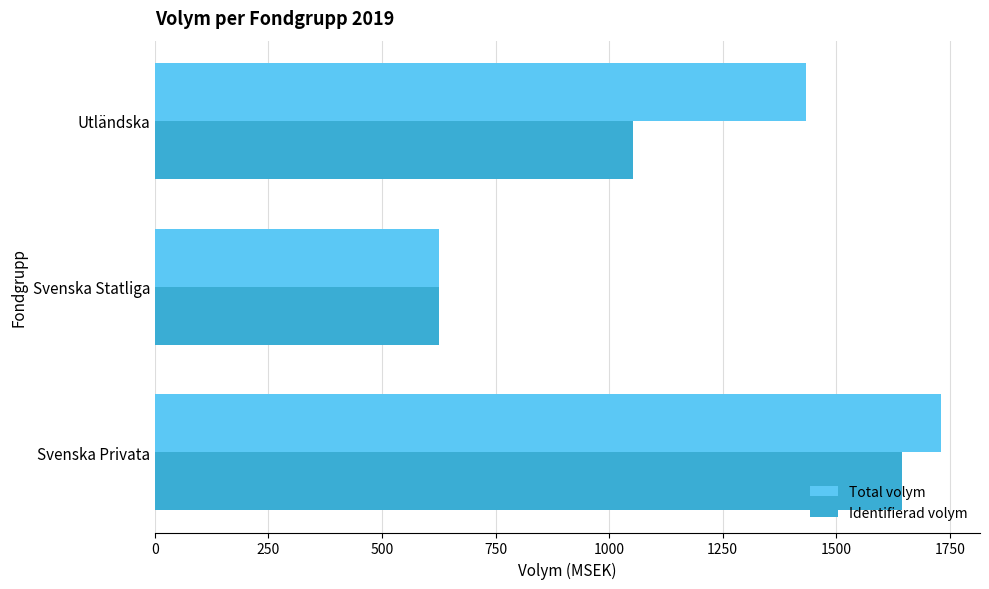

Which series has the widest spread of values?

Total volym